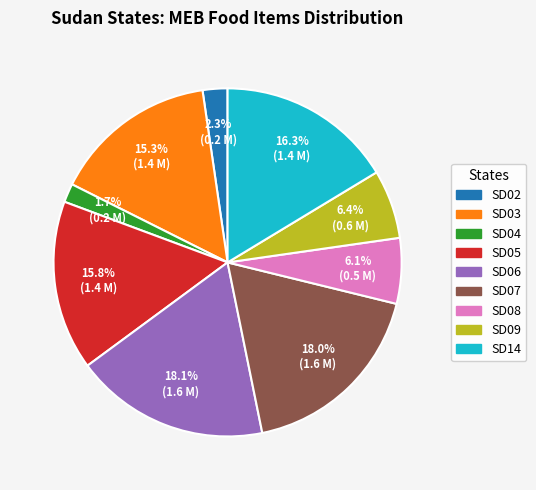

Is there a majority slice in this chart?

No